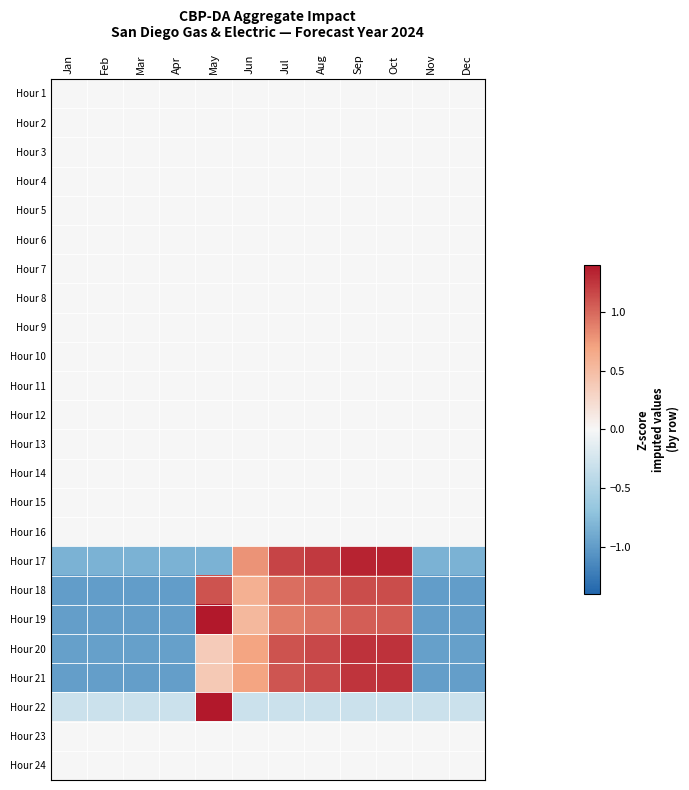

Reading left to right, what are all the values shown in this chart?

Hour 1: Jan=0.0	Feb=0.0	Mar=0.0	Apr=0.0	May=0.0	Jun=0.0	Jul=0.0	Aug=0.0	Sep=0.0	Oct=0.0	Nov=0.0	Dec=0.0
Hour 2: Jan=0.0	Feb=0.0	Mar=0.0	Apr=0.0	May=0.0	Jun=0.0	Jul=0.0	Aug=0.0	Sep=0.0	Oct=0.0	Nov=0.0	Dec=0.0
Hour 3: Jan=0.0	Feb=0.0	Mar=0.0	Apr=0.0	May=0.0	Jun=0.0	Jul=0.0	Aug=0.0	Sep=0.0	Oct=0.0	Nov=0.0	Dec=0.0
Hour 4: Jan=0.0	Feb=0.0	Mar=0.0	Apr=0.0	May=0.0	Jun=0.0	Jul=0.0	Aug=0.0	Sep=0.0	Oct=0.0	Nov=0.0	Dec=0.0
Hour 5: Jan=0.0	Feb=0.0	Mar=0.0	Apr=0.0	May=0.0	Jun=0.0	Jul=0.0	Aug=0.0	Sep=0.0	Oct=0.0	Nov=0.0	Dec=0.0
Hour 6: Jan=0.0	Feb=0.0	Mar=0.0	Apr=0.0	May=0.0	Jun=0.0	Jul=0.0	Aug=0.0	Sep=0.0	Oct=0.0	Nov=0.0	Dec=0.0
Hour 7: Jan=0.0	Feb=0.0	Mar=0.0	Apr=0.0	May=0.0	Jun=0.0	Jul=0.0	Aug=0.0	Sep=0.0	Oct=0.0	Nov=0.0	Dec=0.0
Hour 8: Jan=0.0	Feb=0.0	Mar=0.0	Apr=0.0	May=0.0	Jun=0.0	Jul=0.0	Aug=0.0	Sep=0.0	Oct=0.0	Nov=0.0	Dec=0.0
Hour 9: Jan=0.0	Feb=0.0	Mar=0.0	Apr=0.0	May=0.0	Jun=0.0	Jul=0.0	Aug=0.0	Sep=0.0	Oct=0.0	Nov=0.0	Dec=0.0
Hour 10: Jan=0.0	Feb=0.0	Mar=0.0	Apr=0.0	May=0.0	Jun=0.0	Jul=0.0	Aug=0.0	Sep=0.0	Oct=0.0	Nov=0.0	Dec=0.0
Hour 11: Jan=0.0	Feb=0.0	Mar=0.0	Apr=0.0	May=0.0	Jun=0.0	Jul=0.0	Aug=0.0	Sep=0.0	Oct=0.0	Nov=0.0	Dec=0.0
Hour 12: Jan=0.0	Feb=0.0	Mar=0.0	Apr=0.0	May=0.0	Jun=0.0	Jul=0.0	Aug=0.0	Sep=0.0	Oct=0.0	Nov=0.0	Dec=0.0
Hour 13: Jan=0.0	Feb=0.0	Mar=0.0	Apr=0.0	May=0.0	Jun=0.0	Jul=0.0	Aug=0.0	Sep=0.0	Oct=0.0	Nov=0.0	Dec=0.0
Hour 14: Jan=0.0	Feb=0.0	Mar=0.0	Apr=0.0	May=0.0	Jun=0.0	Jul=0.0	Aug=0.0	Sep=0.0	Oct=0.0	Nov=0.0	Dec=0.0
Hour 15: Jan=0.0	Feb=0.0	Mar=0.0	Apr=0.0	May=0.0	Jun=0.0	Jul=0.0	Aug=0.0	Sep=0.0	Oct=0.0	Nov=0.0	Dec=0.0
Hour 16: Jan=0.0	Feb=0.0	Mar=0.0	Apr=0.0	May=0.0	Jun=0.0	Jul=0.0	Aug=0.0	Sep=0.0	Oct=0.0	Nov=0.0	Dec=0.0
Hour 17: Jan=-0.8	Feb=-0.8	Mar=-0.8	Apr=-0.8	May=-0.8	Jun=0.8	Jul=1.2	Aug=1.2	Sep=1.3	Oct=1.3	Nov=-0.8	Dec=-0.8
Hour 18: Jan=-1.0	Feb=-1.0	Mar=-1.0	Apr=-1.0	May=1.1	Jun=0.6	Jul=1.0	Aug=1.0	Sep=1.1	Oct=1.1	Nov=-1.0	Dec=-1.0
Hour 19: Jan=-1.0	Feb=-1.0	Mar=-1.0	Apr=-1.0	May=1.4	Jun=0.5	Jul=0.9	Aug=0.9	Sep=1.0	Oct=1.1	Nov=-1.0	Dec=-1.0
Hour 20: Jan=-1.0	Feb=-1.0	Mar=-1.0	Apr=-1.0	May=0.4	Jun=0.7	Jul=1.1	Aug=1.2	Sep=1.3	Oct=1.3	Nov=-1.0	Dec=-1.0
Hour 21: Jan=-1.0	Feb=-1.0	Mar=-1.0	Apr=-1.0	May=0.4	Jun=0.7	Jul=1.1	Aug=1.1	Sep=1.3	Oct=1.3	Nov=-1.0	Dec=-1.0
Hour 22: Jan=-0.3	Feb=-0.3	Mar=-0.3	Apr=-0.3	May=3.3	Jun=-0.3	Jul=-0.3	Aug=-0.3	Sep=-0.3	Oct=-0.3	Nov=-0.3	Dec=-0.3
Hour 23: Jan=0.0	Feb=0.0	Mar=0.0	Apr=0.0	May=0.0	Jun=0.0	Jul=0.0	Aug=0.0	Sep=0.0	Oct=0.0	Nov=0.0	Dec=0.0
Hour 24: Jan=0.0	Feb=0.0	Mar=0.0	Apr=0.0	May=0.0	Jun=0.0	Jul=0.0	Aug=0.0	Sep=0.0	Oct=0.0	Nov=0.0	Dec=0.0